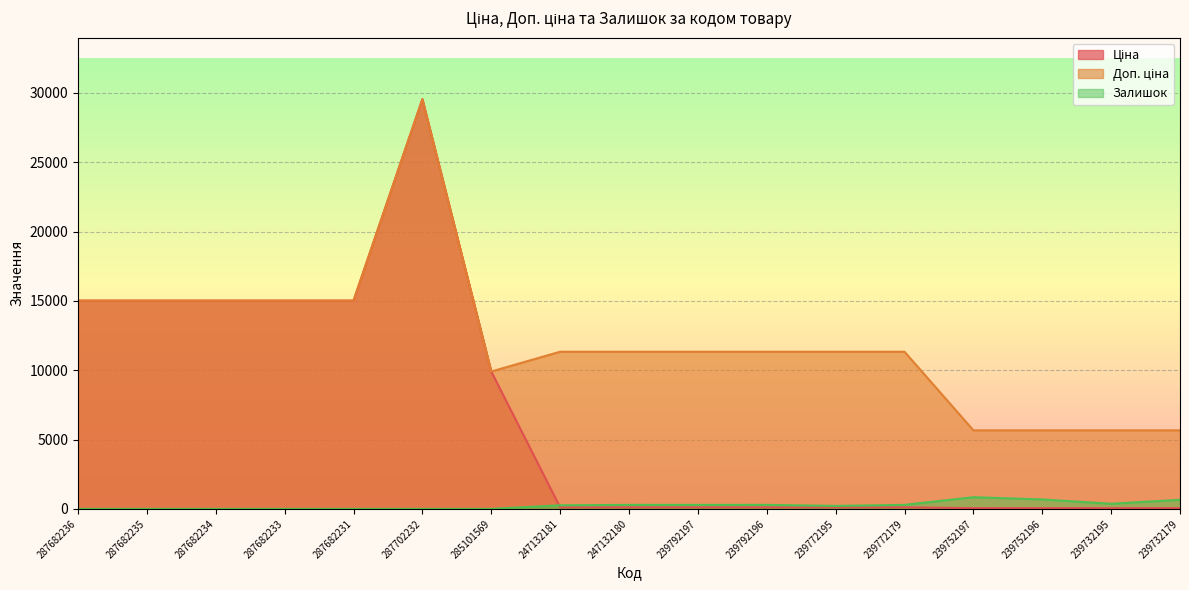

Reading right to left, transcribe all the data shown in this chart.

Ціна: 239732179=56.7	239732195=56.7	239752196=56.7	239752197=56.7	239772179=113.3	239772195=113.3	239792196=113.3	239792197=113.3	247132180=113.3	247132181=113.3	285101569=9908.5	287702232=29548.9	287682231=15019.2	287682233=15019.2	287682234=15019.2	287682235=15019.2	287682236=15019.2
Доп. ціна: 239732179=5667.0	239732195=5667.0	239752196=5667.0	239752197=5667.0	239772179=11334.0	239772195=11334.0	239792196=11334.0	239792197=11334.0	247132180=11334.0	247132181=11334.0	285101569=9908.5	287702232=29548.9	287682231=15019.2	287682233=15019.2	287682234=15019.2	287682235=15019.2	287682236=15019.2
Залишок: 239732179=658.0	239732195=370.0	239752196=683.0	239752197=845.0	239772179=290.0	239772195=215.0	239792196=290.0	239792197=289.0	247132180=290.0	247132181=260.0	285101569=0.0	287702232=0.0	287682231=0.0	287682233=0.0	287682234=0.0	287682235=0.0	287682236=0.0